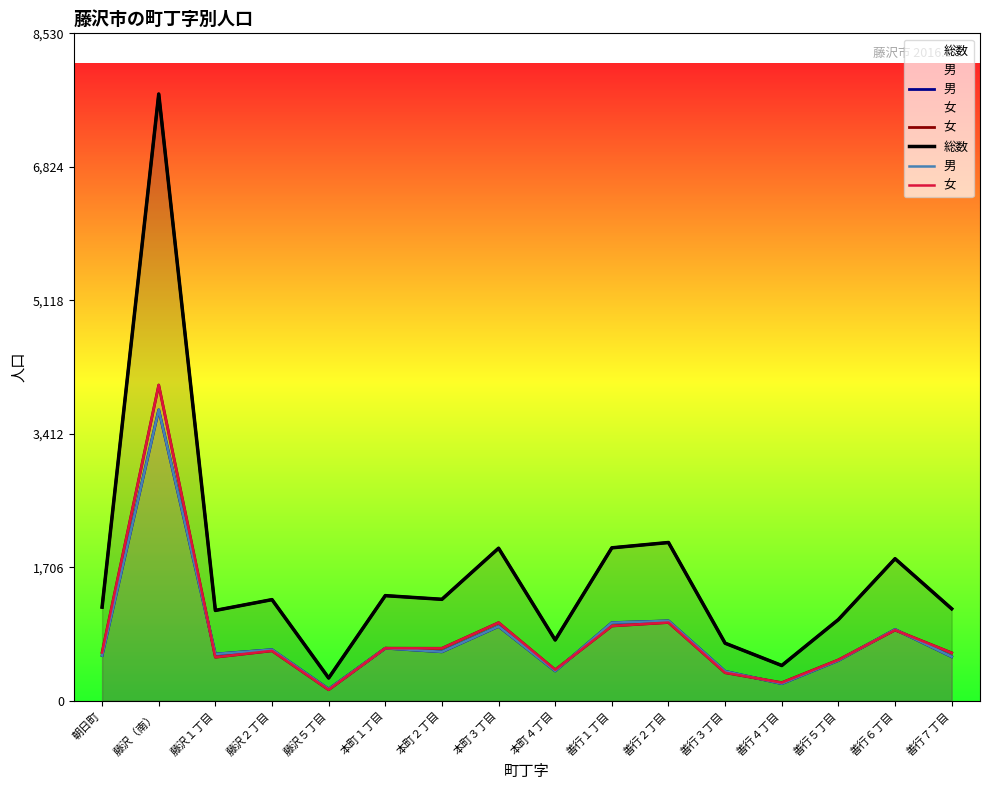

What is the maximum value shown in the chart?

7755